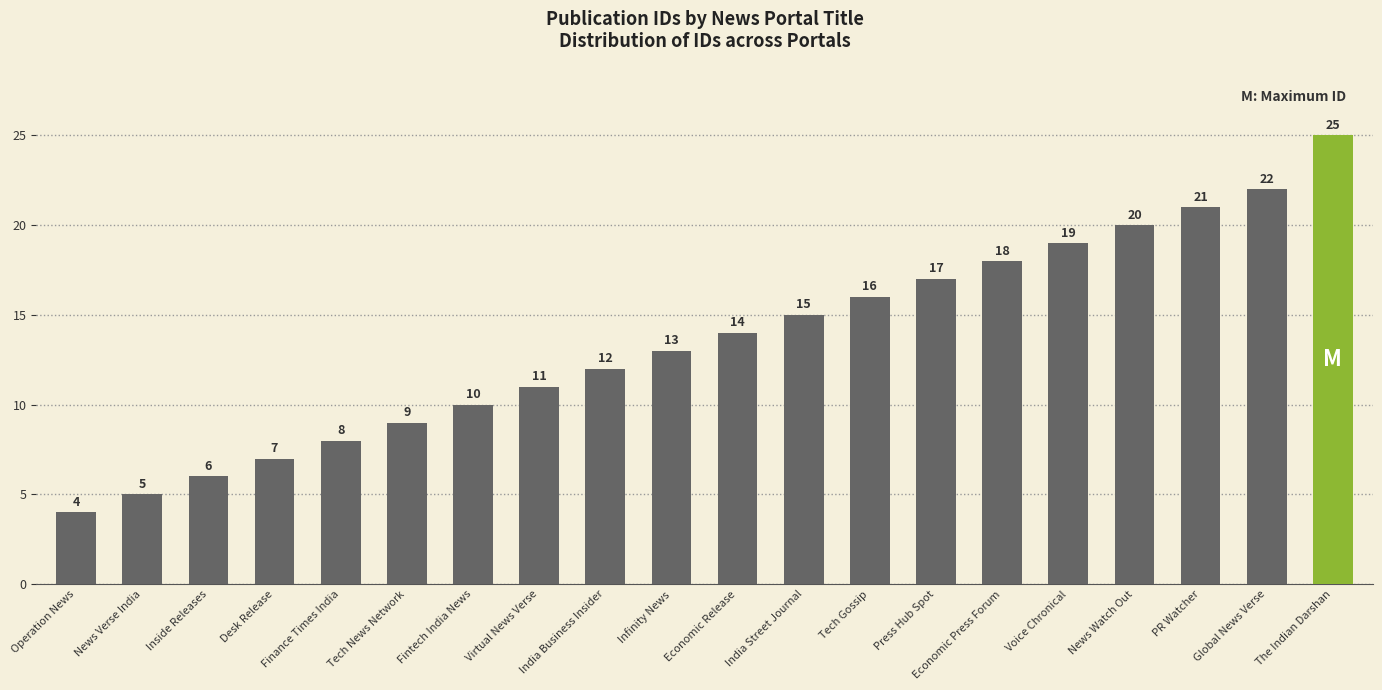

What is the minimum value shown in the chart?

4